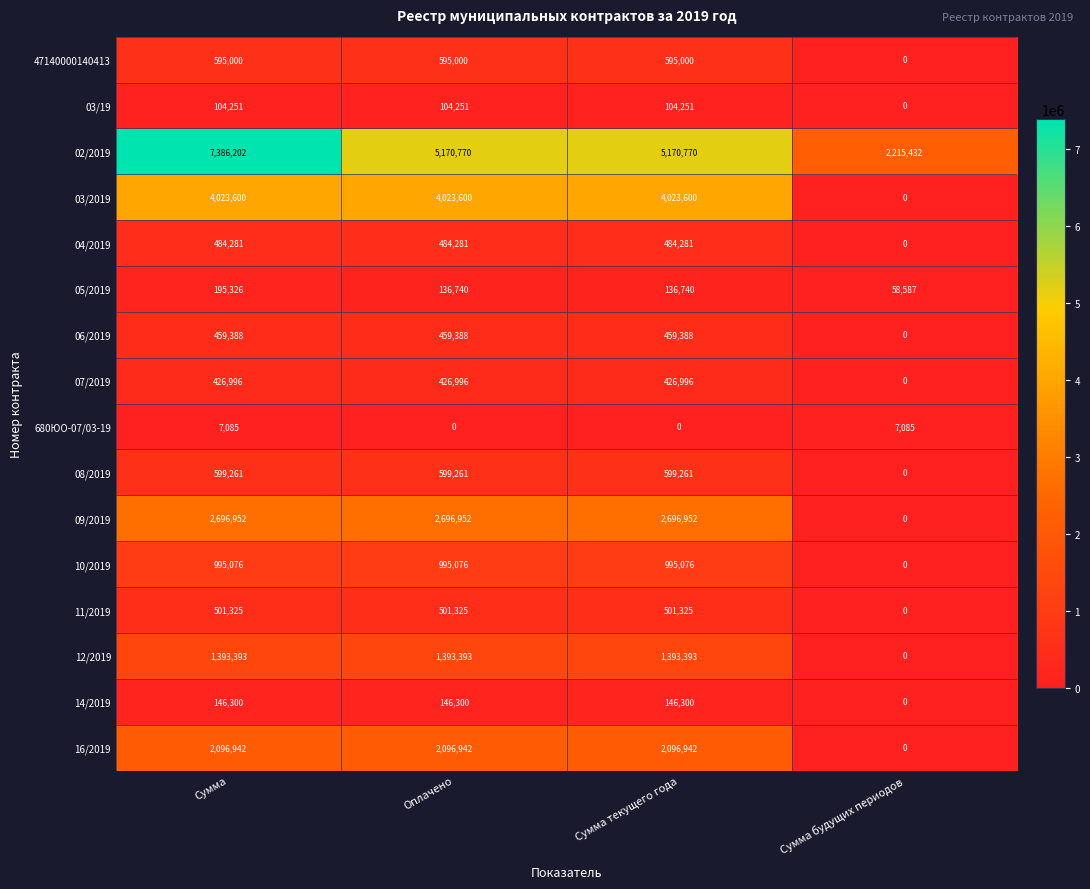

What is the difference between the maximum and minimum values in the 07/2019 series?

426996